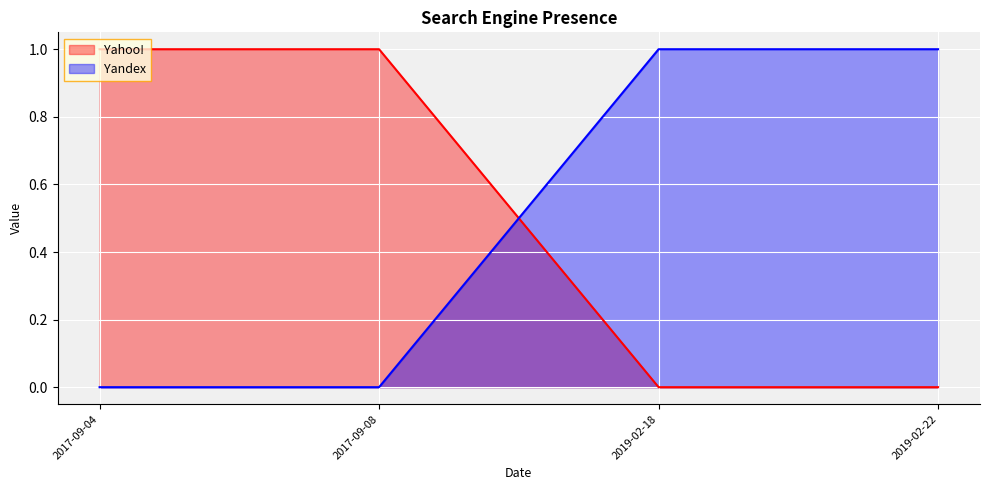

True or false: Yandex has a value of 2 at 2019-02-22.

False